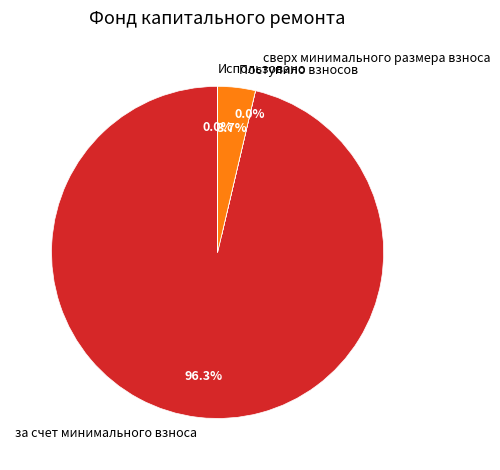

What percentage is NOT represented by Поступило взносов?

96.3%